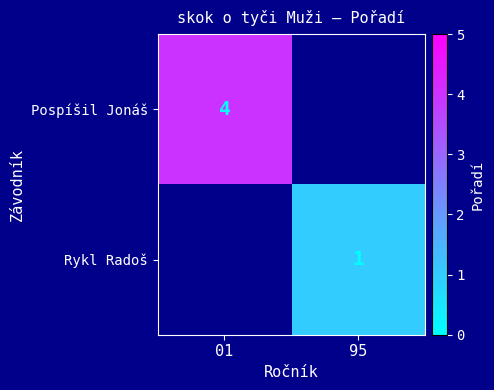

The Pospíšil Jonáš series shows 4 at 01. True or false?

True